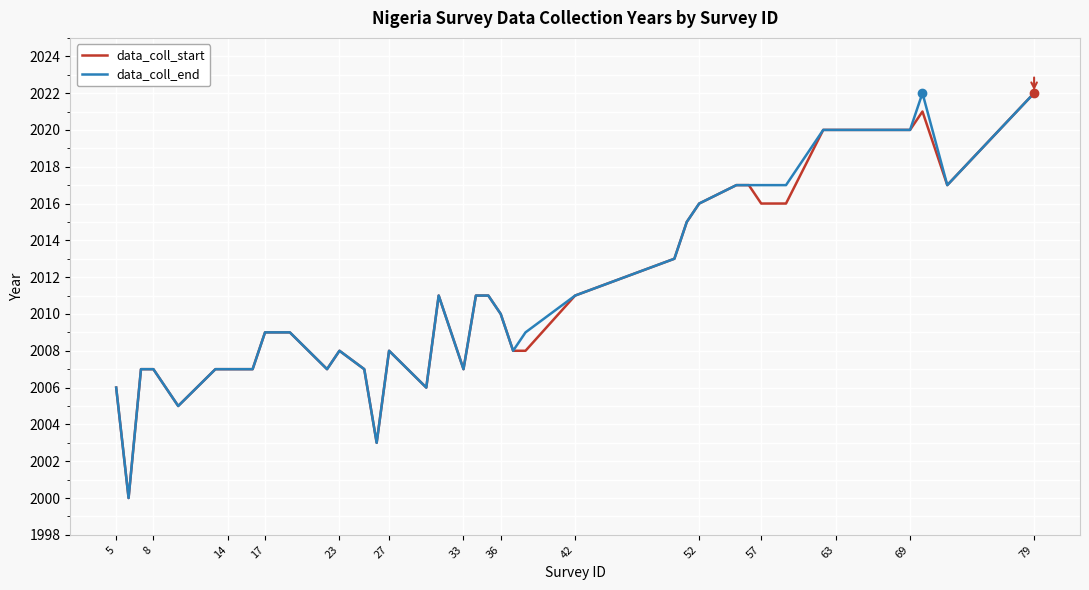

What is the maximum value for data_coll_start?

2022